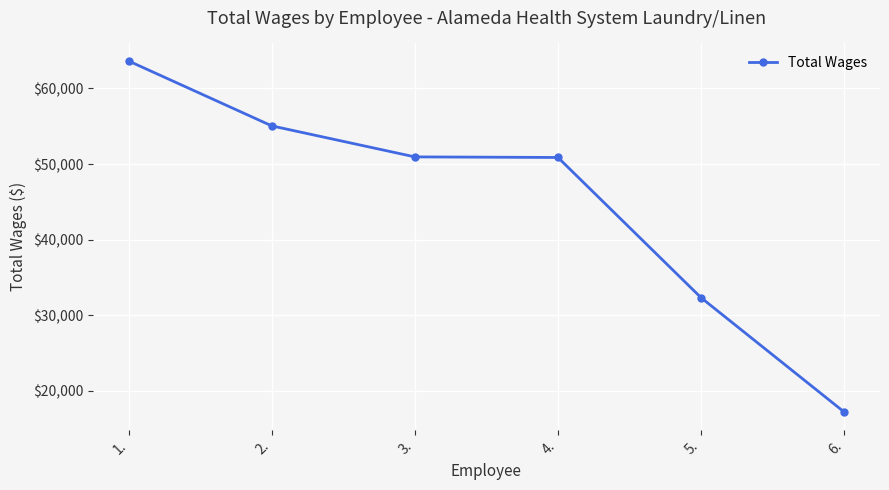

What is the average value?

45009